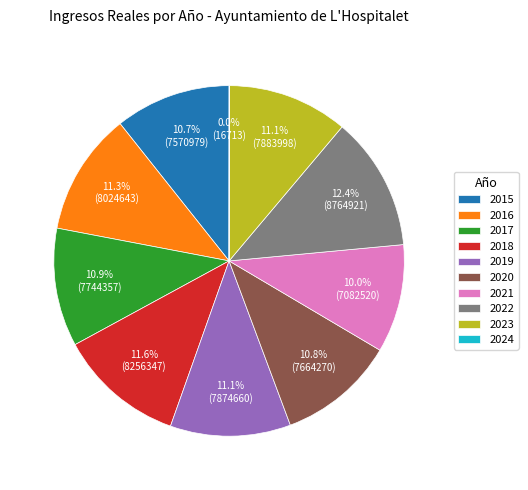

What is the largest slice in the pie chart?

2022